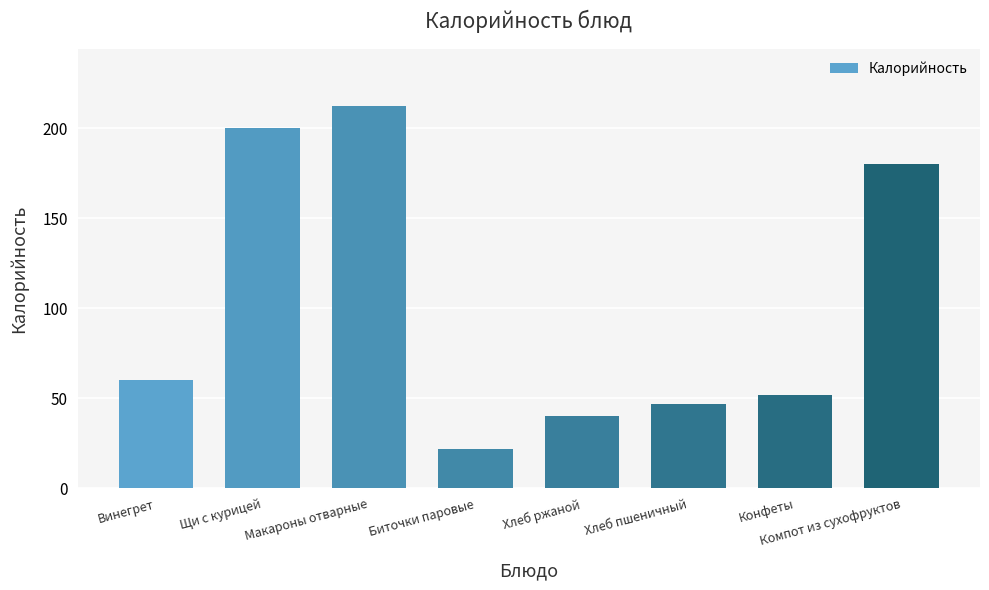

Count the number of categories in the chart.

8